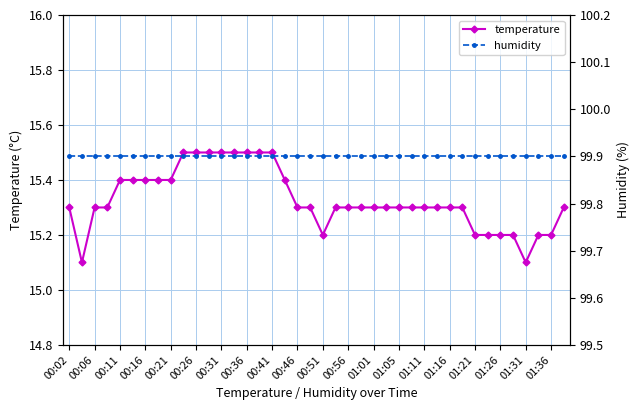

True or false: temperature and humidity cross at least once.

False